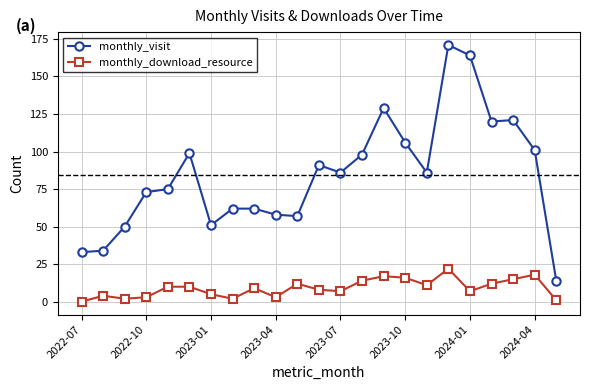

What is the greatest value displayed?

171